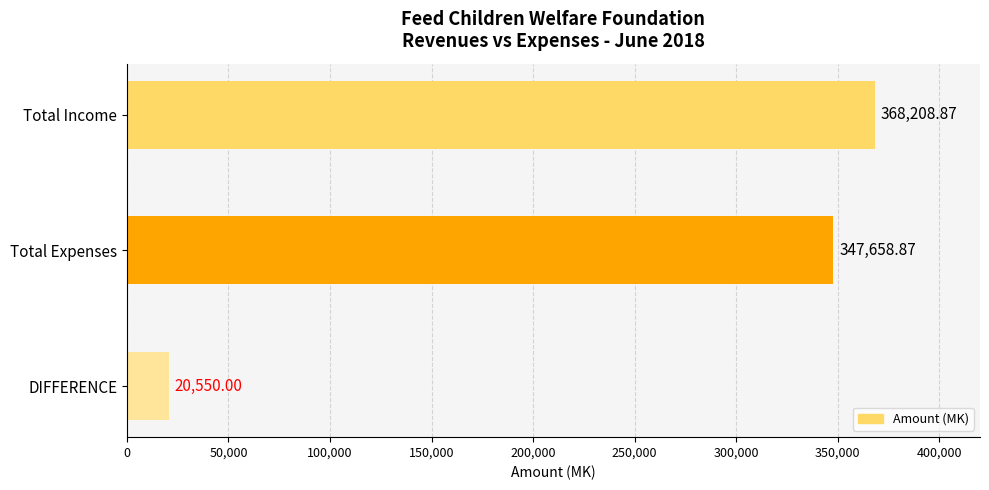

What is the label of the 1st bar from the top?

Total Income